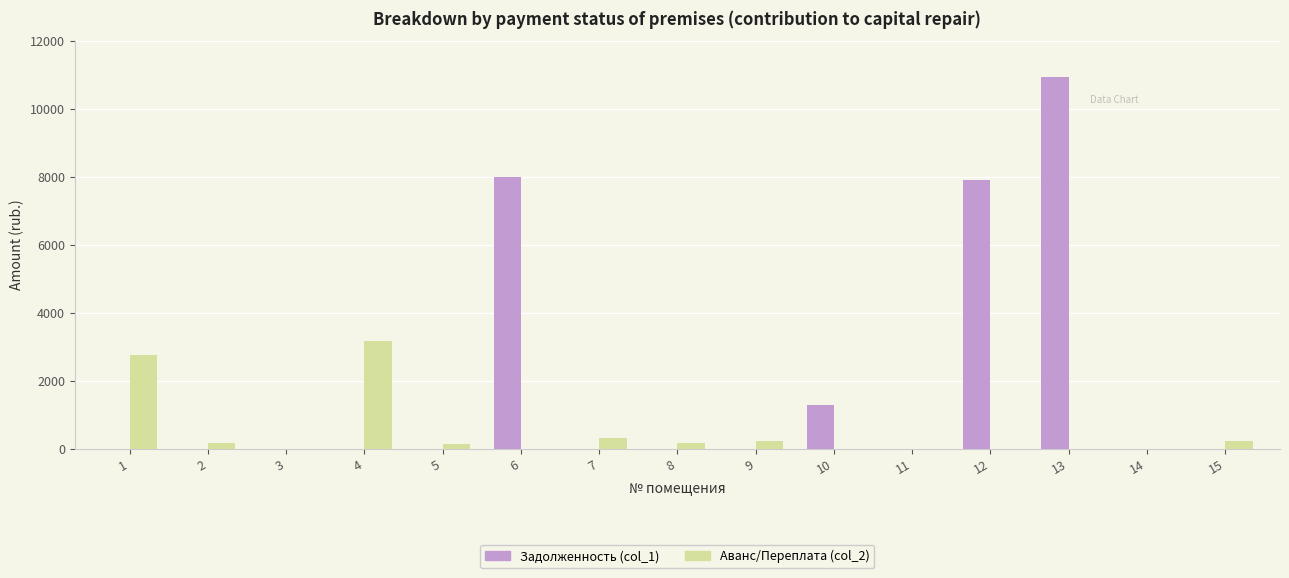

The value of Аванс/Переплата (col_2) at 6 is 1486.0. True or false?

False